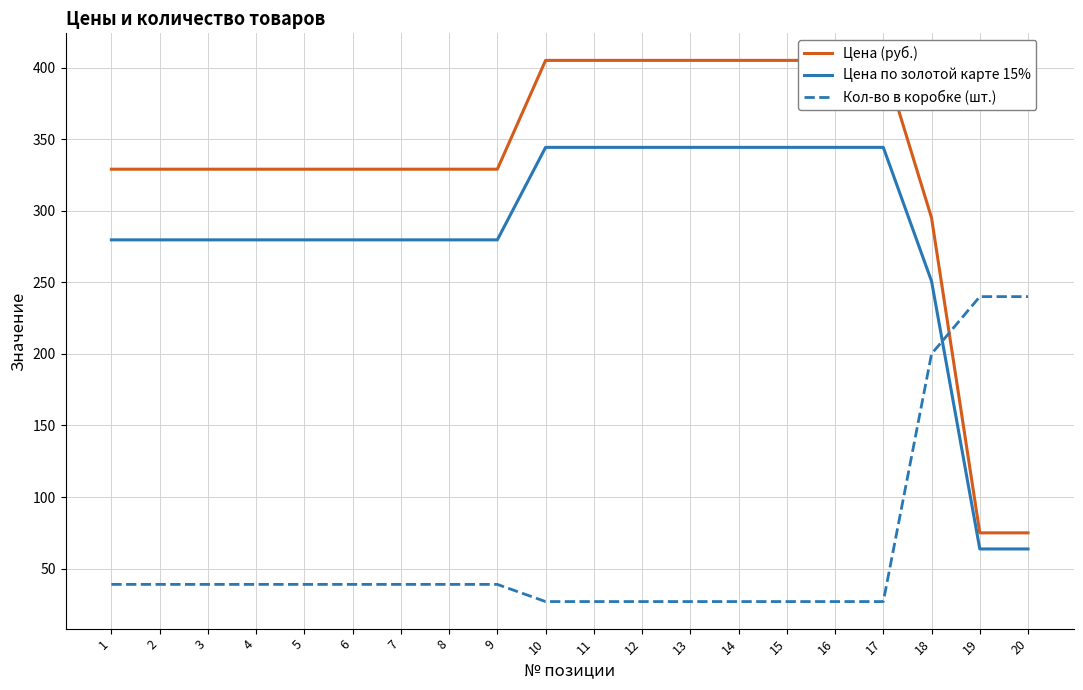

True or false: Цена по золотой карте 15% has a value of 92.9 at 18.

False